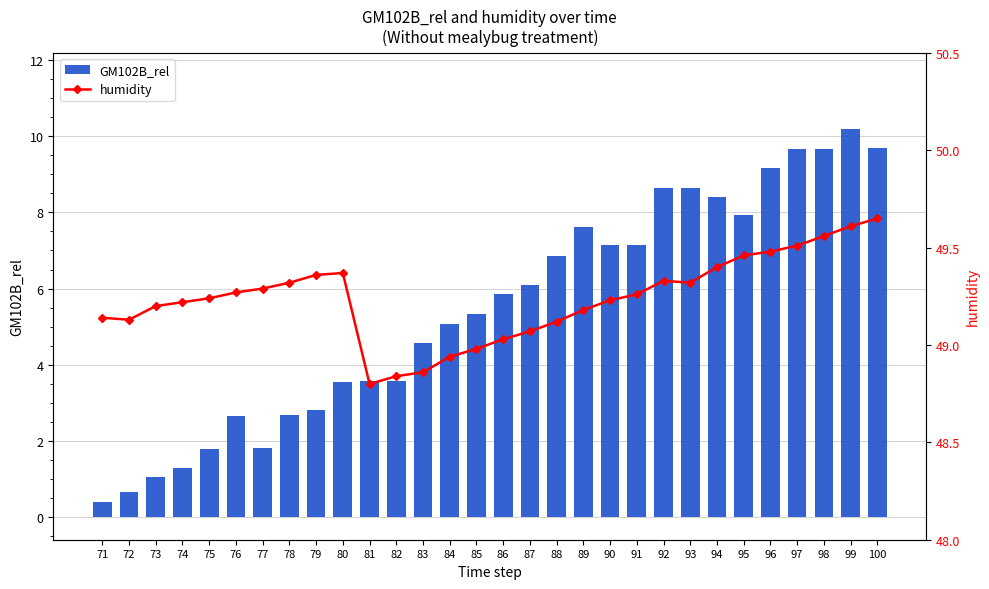

How many series are shown in this chart?

2